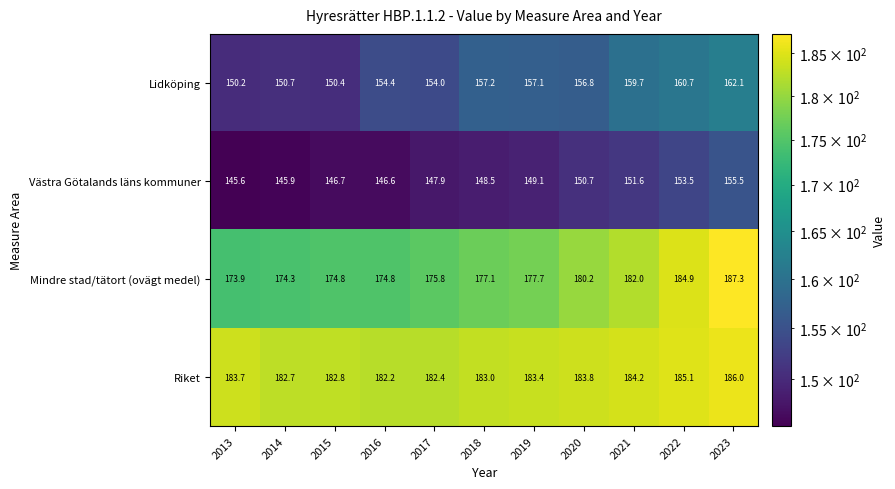

True or false: Västra Götalands läns kommuner has a value of 47.6 at 2018.

False